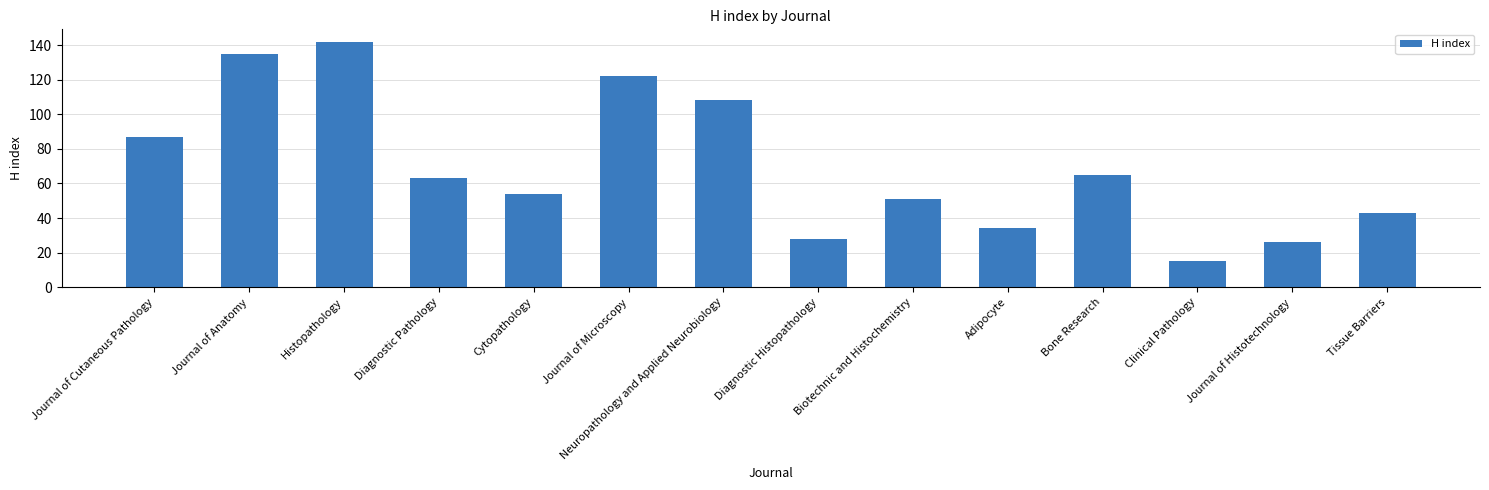

List the labels in order of value, largest first.

Histopathology, Journal of Anatomy, Journal of Microscopy, Neuropathology and Applied Neurobiology, Journal of Cutaneous Pathology, Bone Research, Diagnostic Pathology, Cytopathology, Biotechnic and Histochemistry, Tissue Barriers, Adipocyte, Diagnostic Histopathology, Journal of Histotechnology, Clinical Pathology